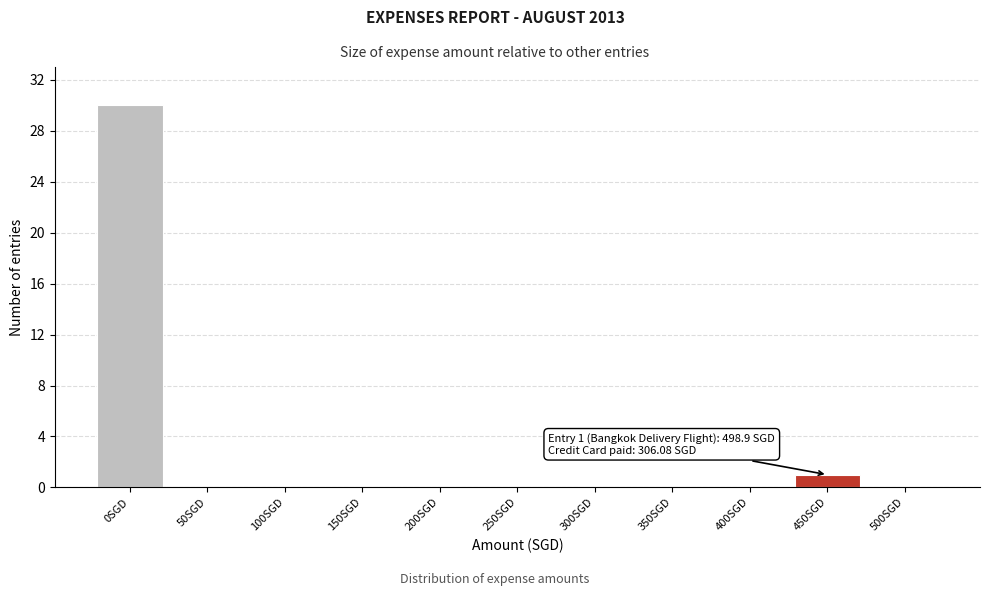

Reading left to right, list all the values displayed in this chart.

0SGD=30	50SGD=0	100SGD=0	150SGD=0	200SGD=0	250SGD=0	300SGD=0	350SGD=0	400SGD=0	450SGD=1	500SGD=0